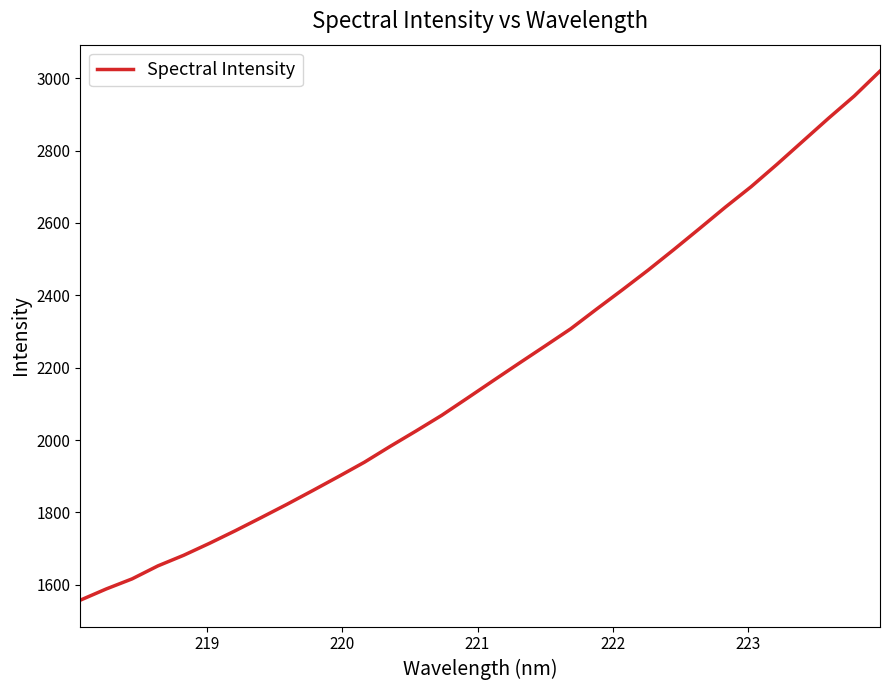

How many series are shown in this chart?

1